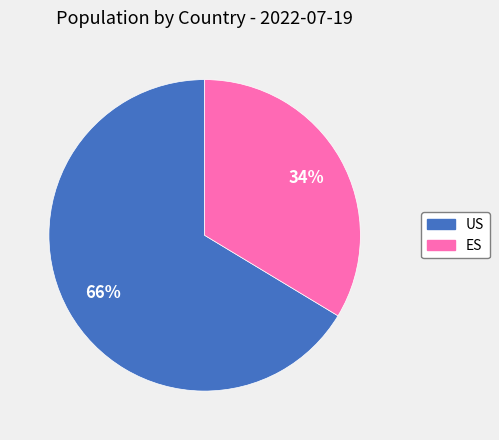

Which slice is the smallest?

ES